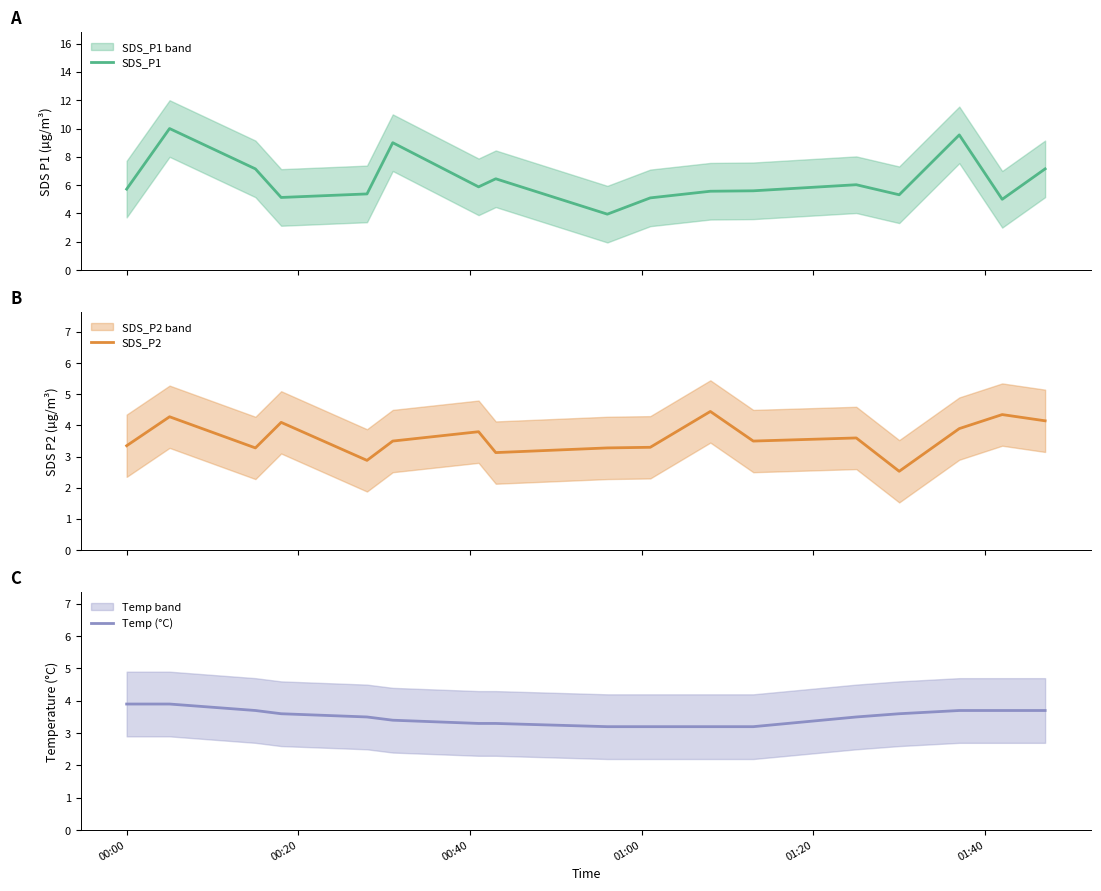

At which label does SDS_P1 first exceed 5?

00:00